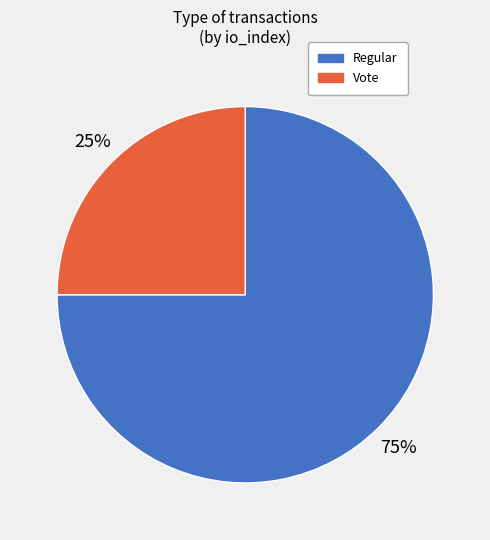

What is the ratio of the value at Vote to the value at Regular?

0.3